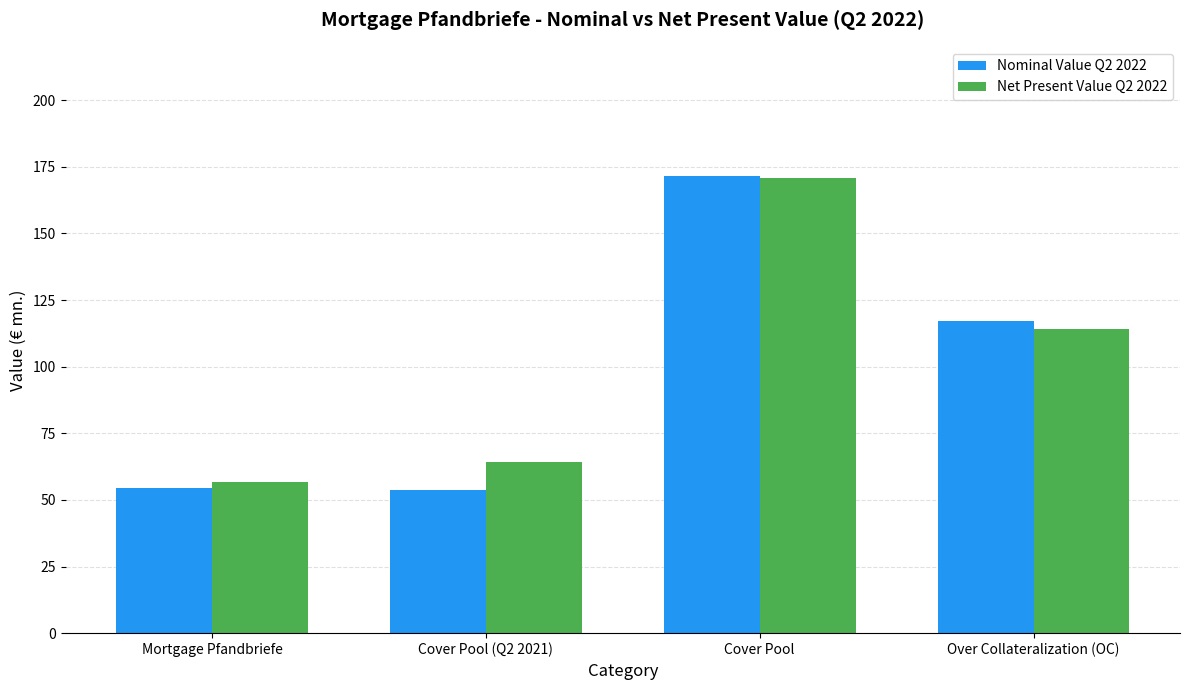

Which series has the widest spread of values?

Nominal Value Q2 2022